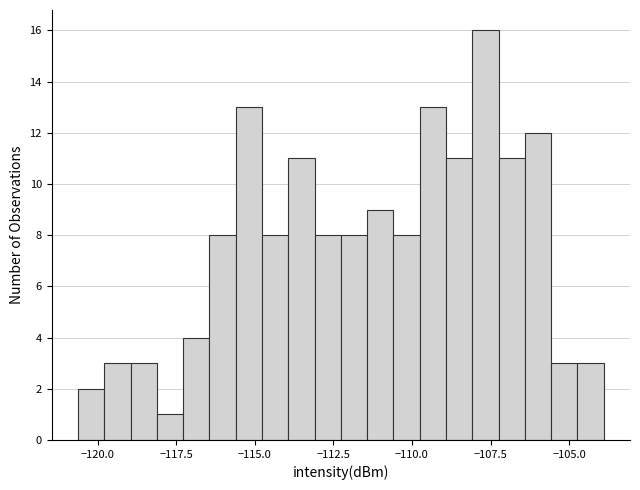

Around what value on the x-axis is the tallest bar? Give the approximate position of its centre, as read against the axis.

-107.5